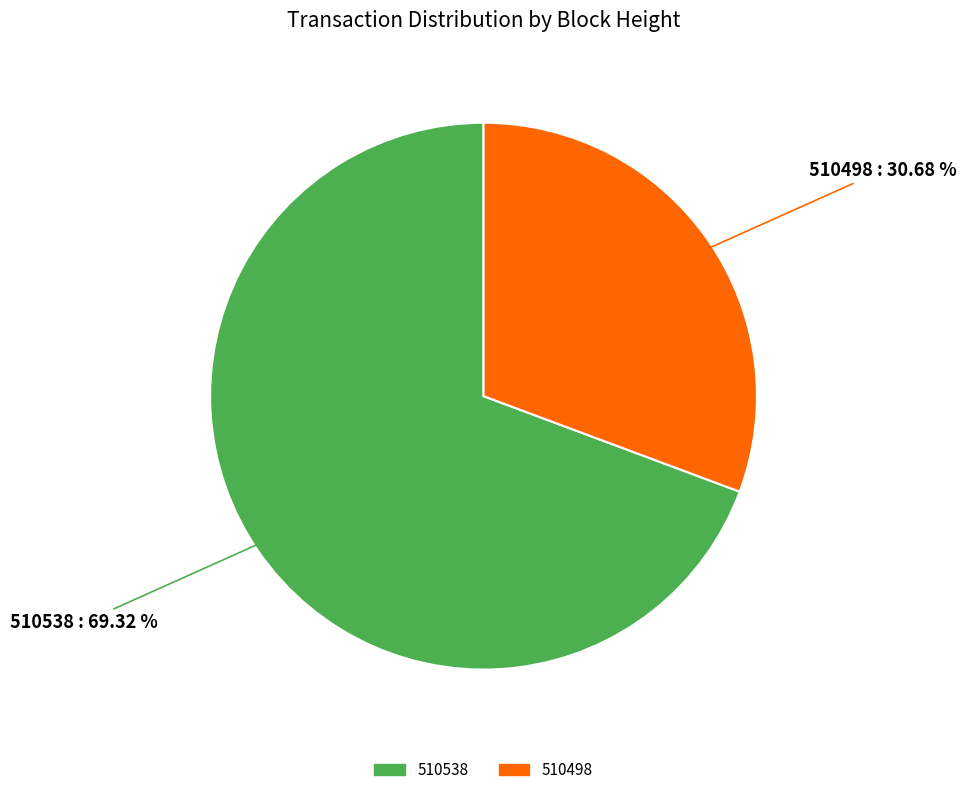

Does 510538 represent more than half of the total?

Yes